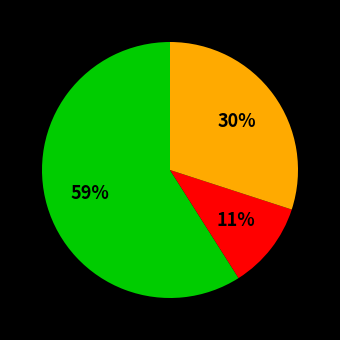

To the nearest percent, what is the difference between the largest and smallest slice percentages?

48%